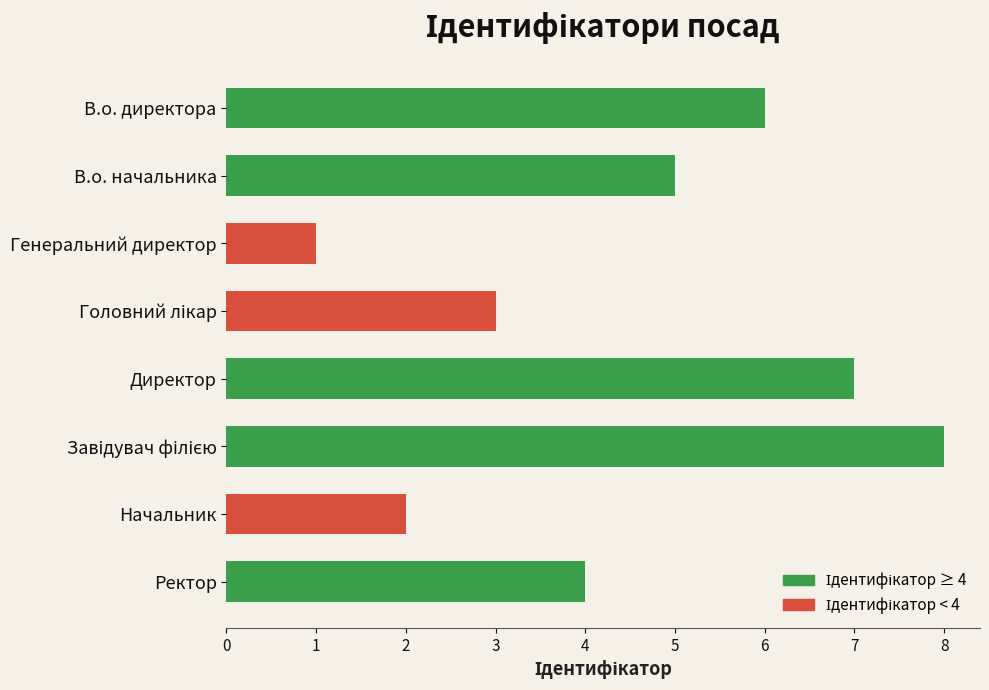

What is the sum of the values at В.о. директора and Ректор?

10